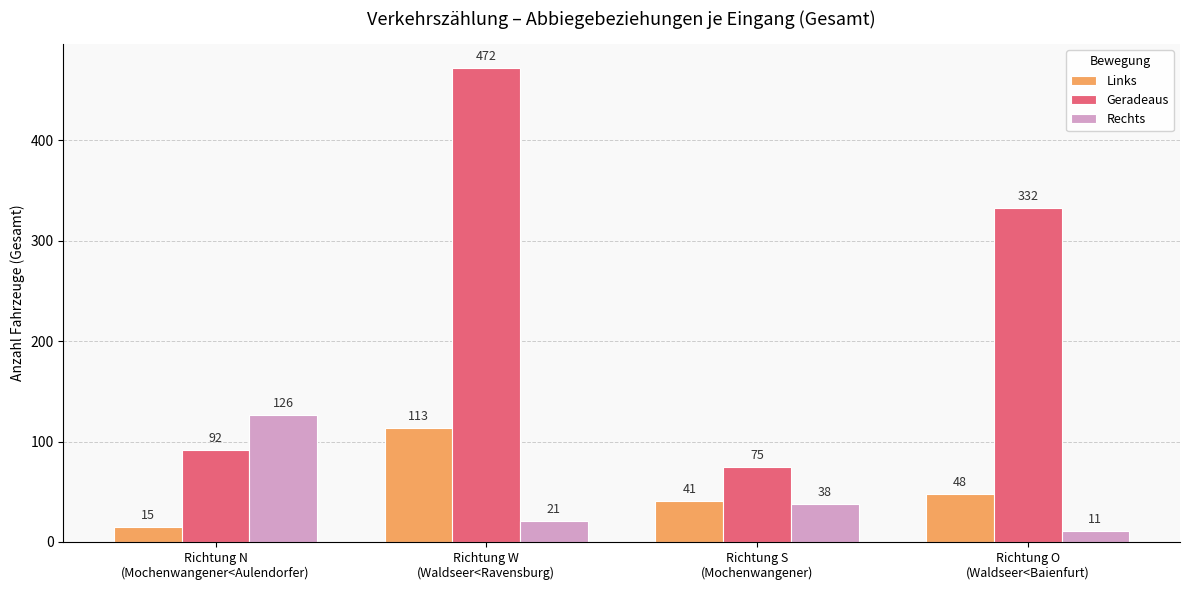

What is the difference between the second highest and minimum values in the Rechts series?

27